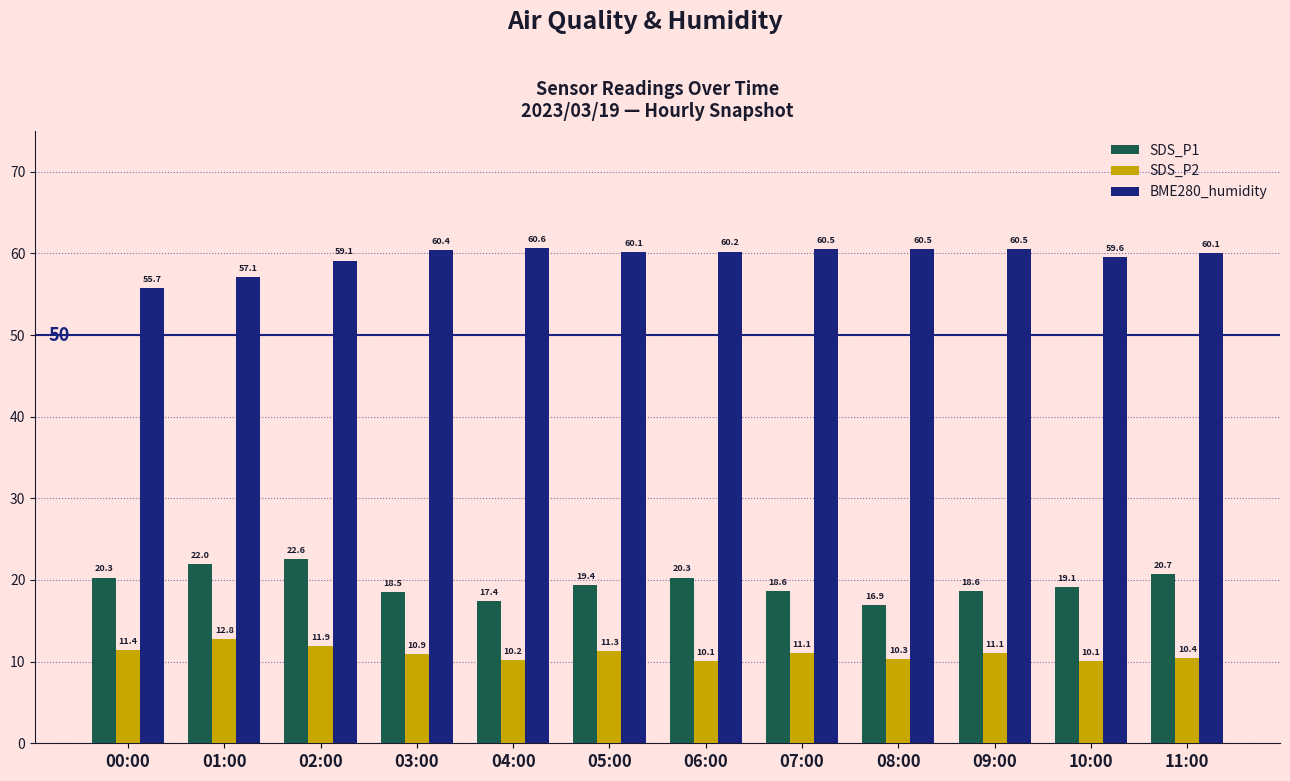

Reading left to right, extract all data points from this chart.

SDS_P1: 00:00=20.3	01:00=22.0	02:00=22.6	03:00=18.5	04:00=17.4	05:00=19.4	06:00=20.3	07:00=18.6	08:00=16.9	09:00=18.6	10:00=19.1	11:00=20.7
SDS_P2: 00:00=11.4	01:00=12.8	02:00=11.9	03:00=10.9	04:00=10.2	05:00=11.3	06:00=10.1	07:00=11.1	08:00=10.3	09:00=11.1	10:00=10.1	11:00=10.4
BME280_humidity: 00:00=55.7	01:00=57.1	02:00=59.1	03:00=60.4	04:00=60.6	05:00=60.1	06:00=60.2	07:00=60.5	08:00=60.5	09:00=60.5	10:00=59.6	11:00=60.1